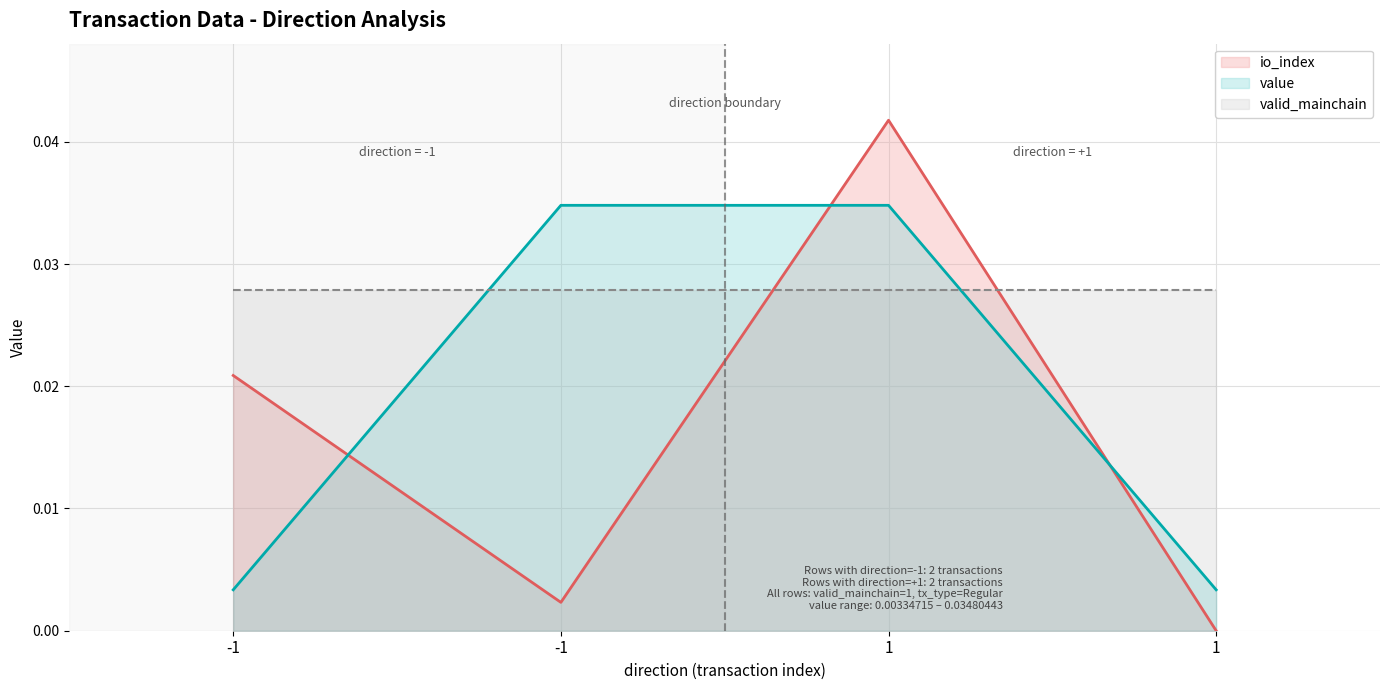

List the series in order of their overall mean, lowest first.

io_index, value, valid_mainchain